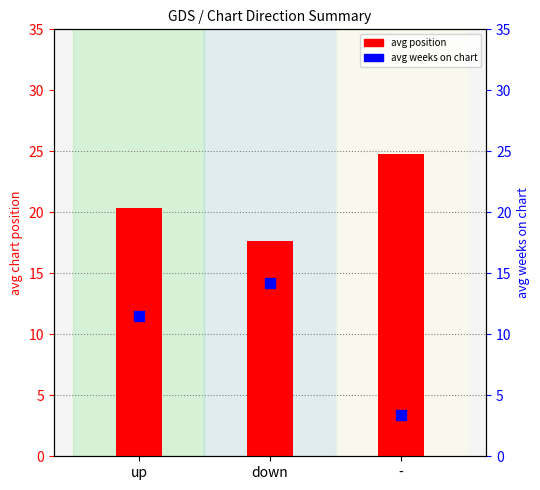

Which series contains the lowest Y value?

avg weeks on chart